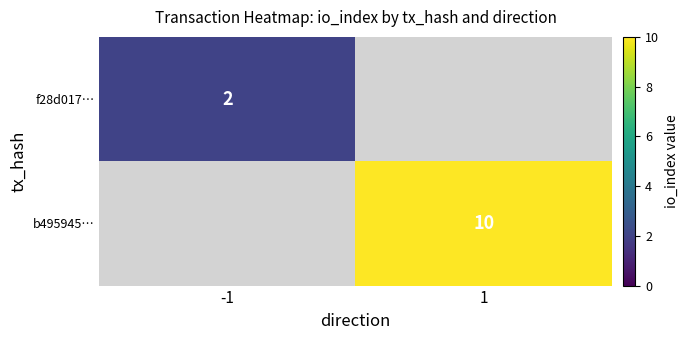

True or false: f28d017… has a value of 2 at -1.

True